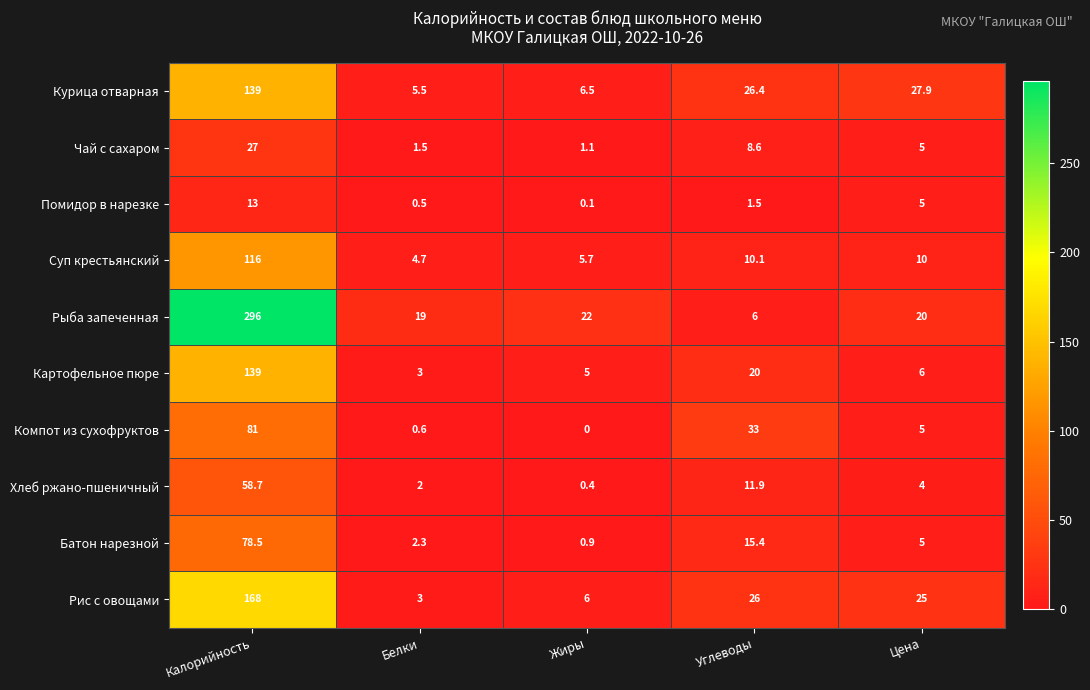

At Углеводы, list the series in order from smallest to largest.

Помидор в нарезке, Рыба запеченная, Чай с сахаром, Суп крестьянский, Хлеб ржано-пшеничный, Батон нарезной, Картофельное пюре, Рис с овощами, Курица отварная, Компот из сухофруктов